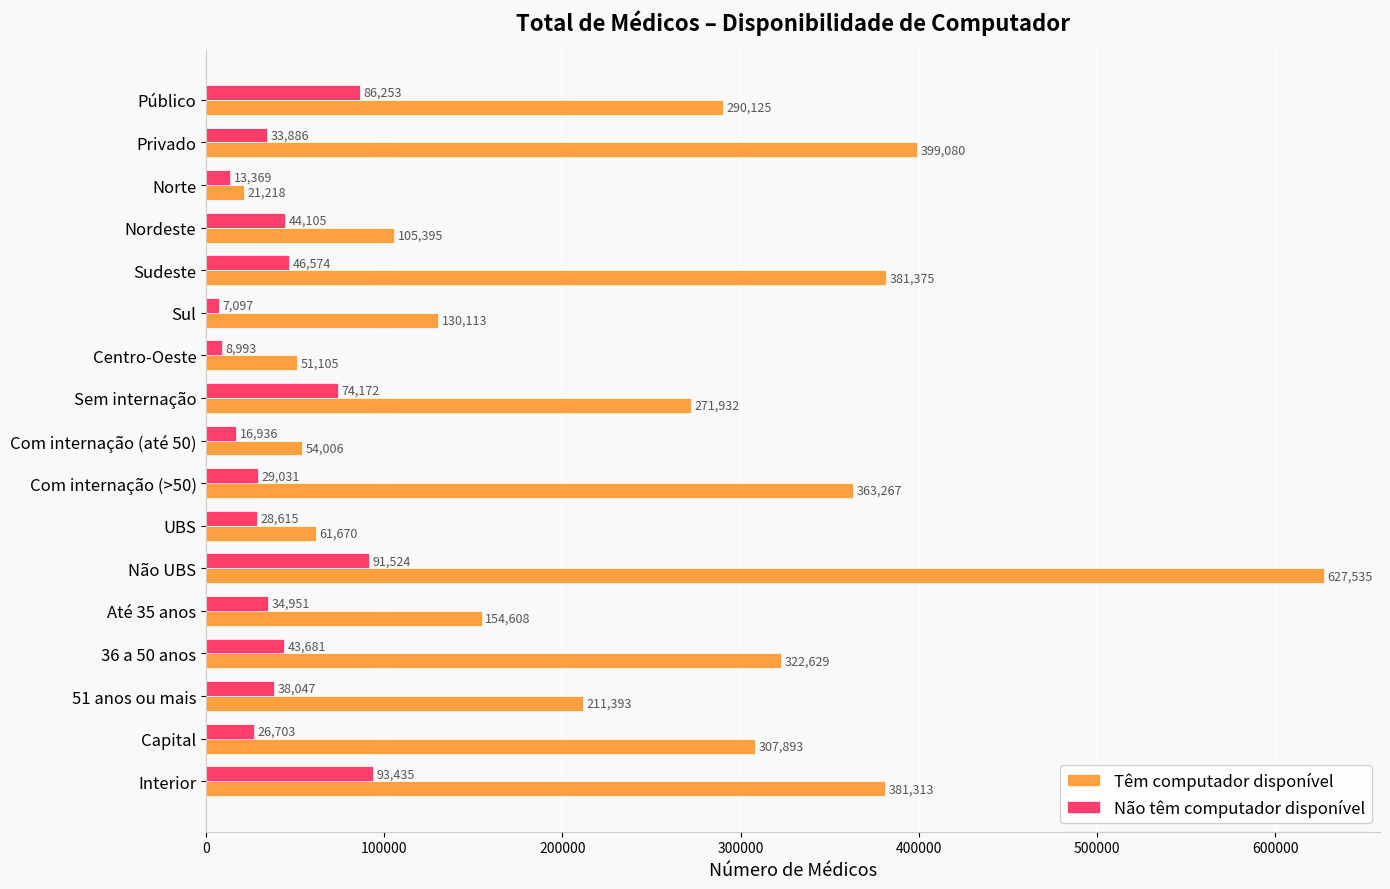

What is the highest value of the Não têm computador disponível series?

93435